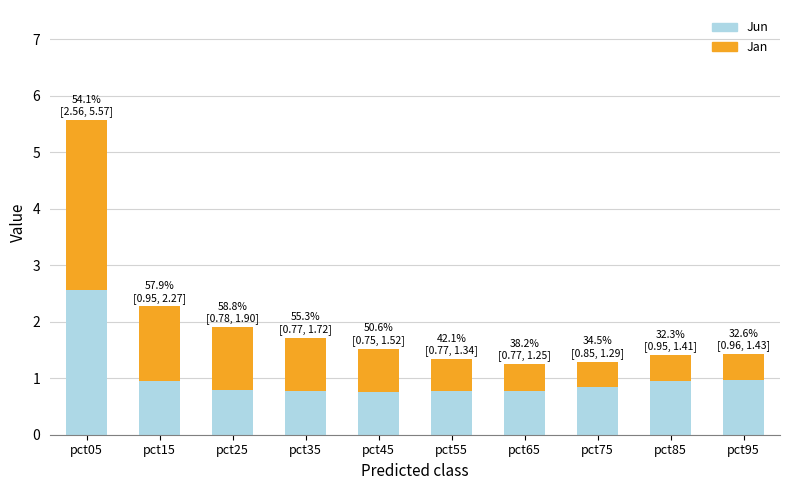

What is the value of the Jun bar at the 7th from the left?

0.8